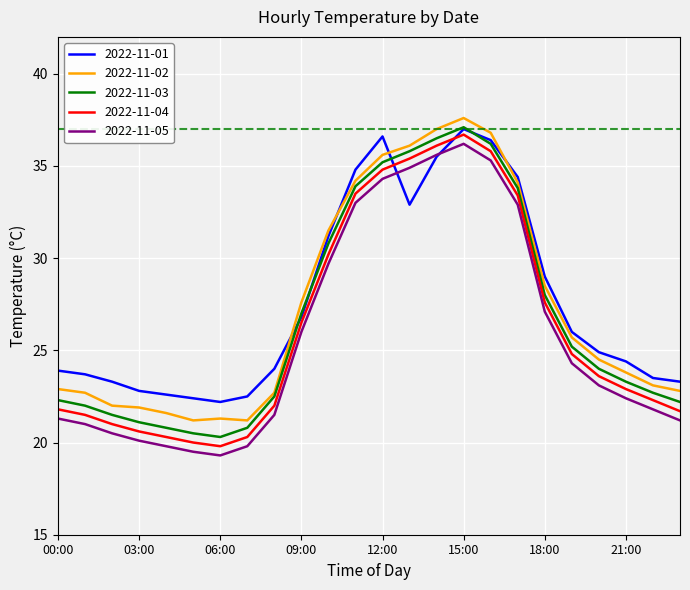

True or false: 2022-11-05 and 2022-11-04 intersect in this chart.

False